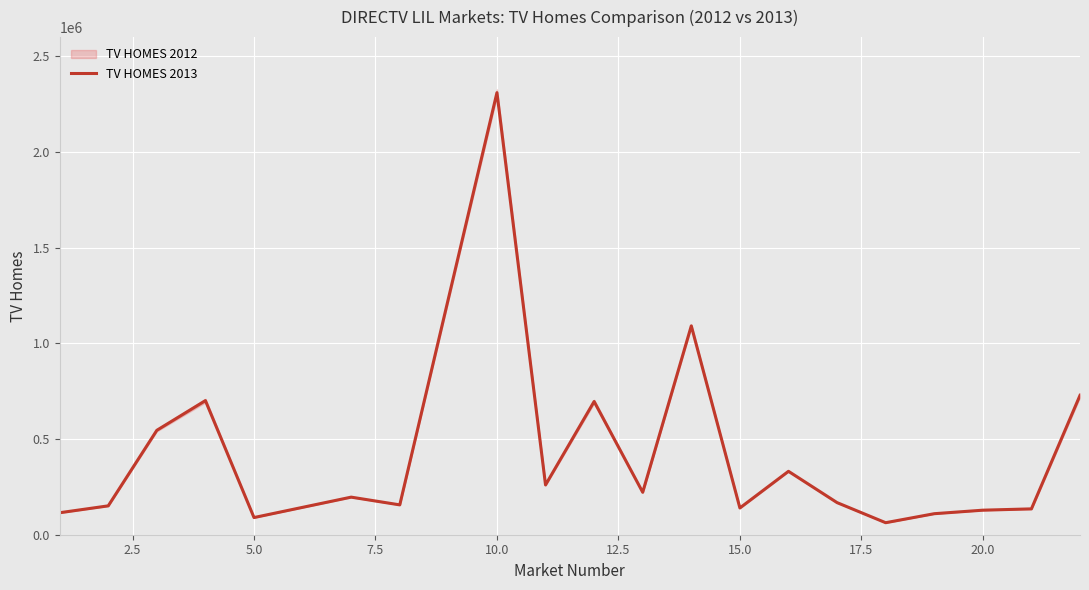

Is it true that the value at 19 is 1139578?

False